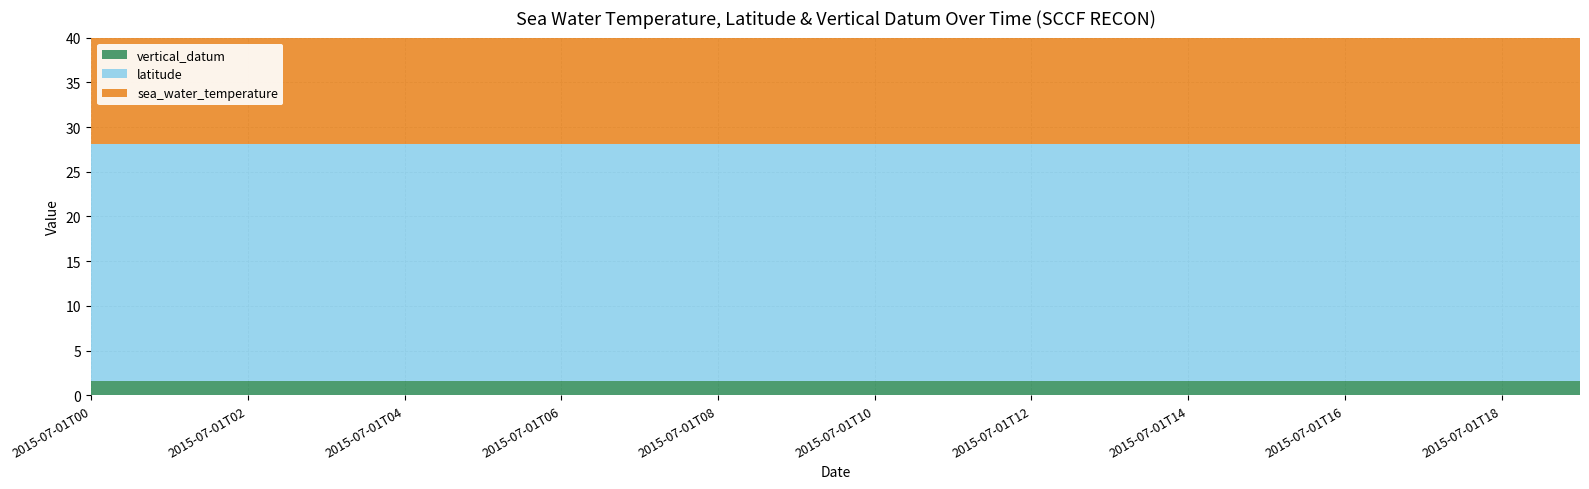

Reading right to left, transcribe all the data shown in this chart.

sea_water_temperature: 32.2	31.9	32.1	31.8	31.4	31.1	30.7	30.7	30.8	30.9	31.2	31.3	31.5	31.6	31.6	31.8	31.9	32.4	32.8	33.2
latitude: 26.5	26.5	26.5	26.5	26.5	26.5	26.5	26.5	26.5	26.5	26.5	26.5	26.5	26.5	26.5	26.5	26.5	26.5	26.5	26.5
vertical_datum: 1.6	1.6	1.6	1.6	1.6	1.6	1.6	1.6	1.6	1.6	1.6	1.6	1.6	1.6	1.6	1.6	1.6	1.6	1.6	1.6